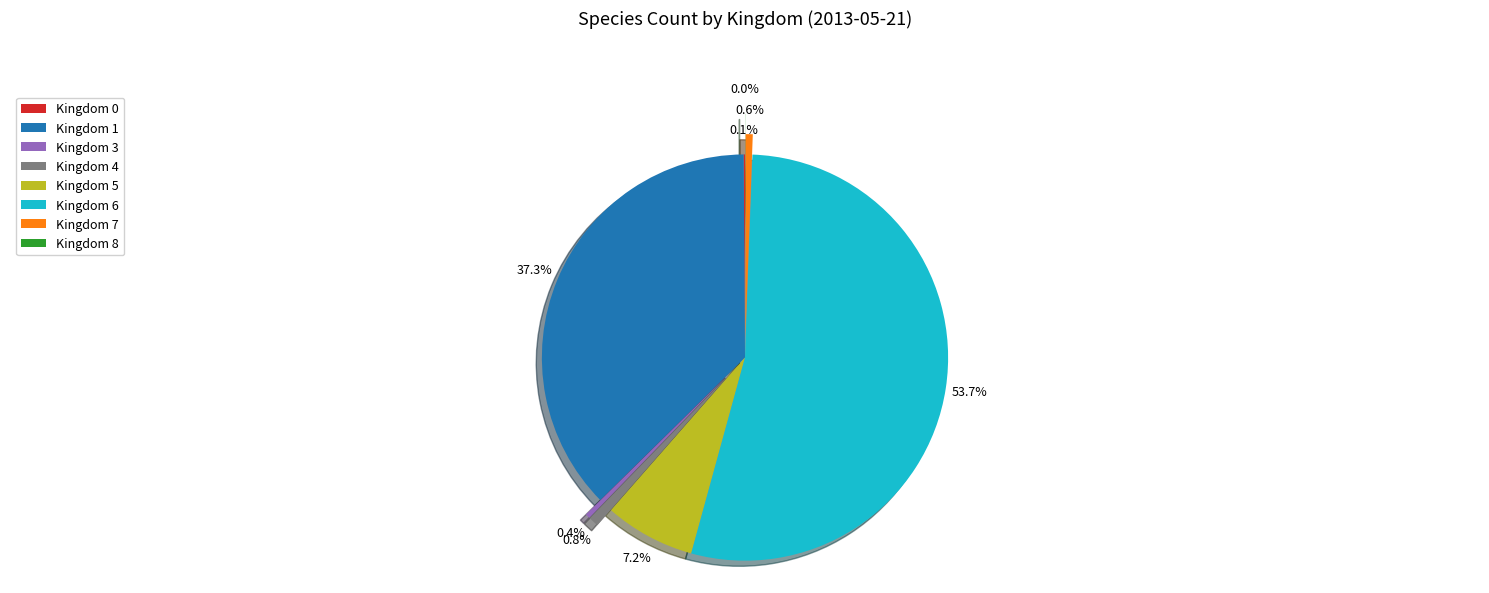

To the nearest percent, what is the average slice percentage?

12%